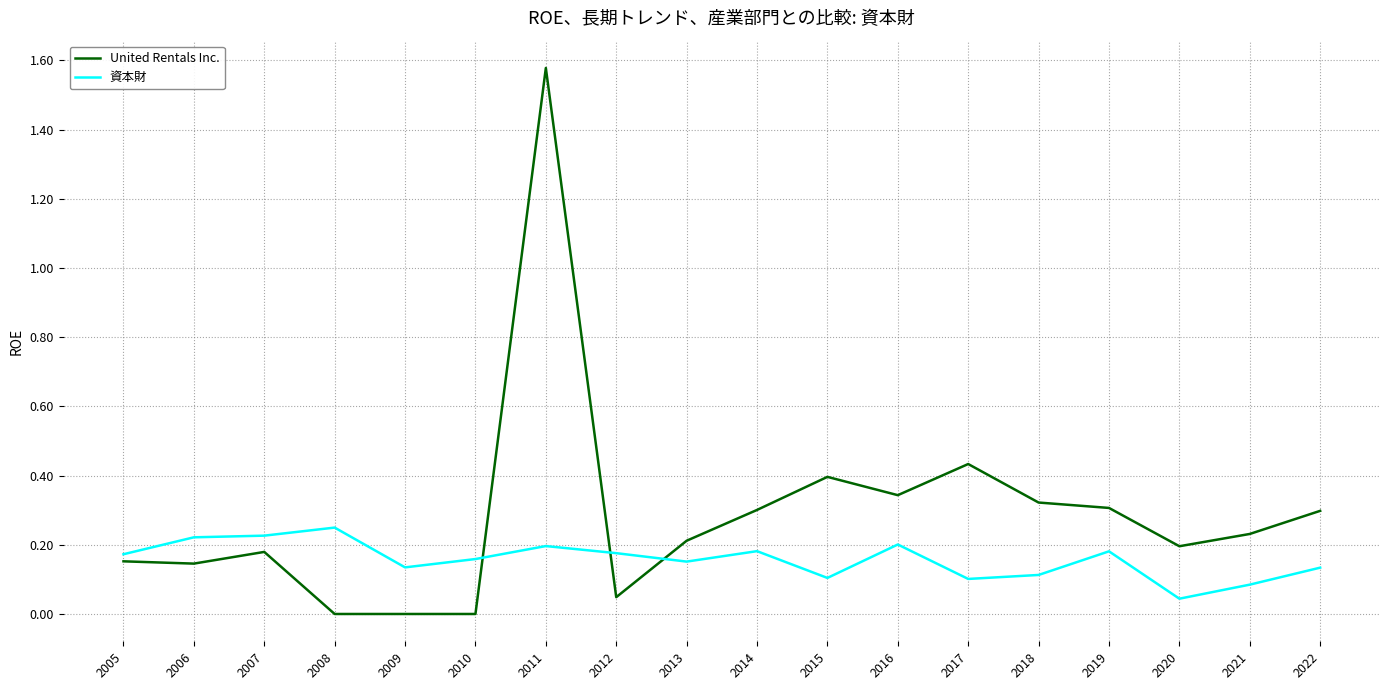

Does the chart display data point markers on the line(s)?

No